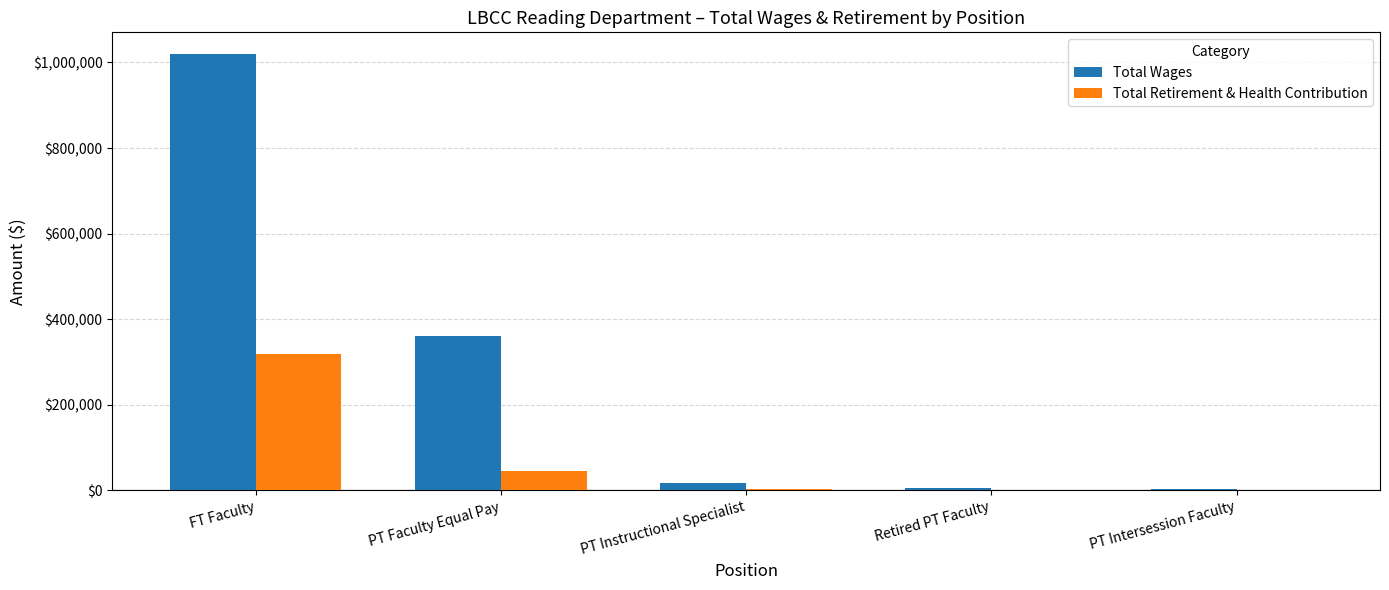

Which series has the largest total across all categories?

Total Wages